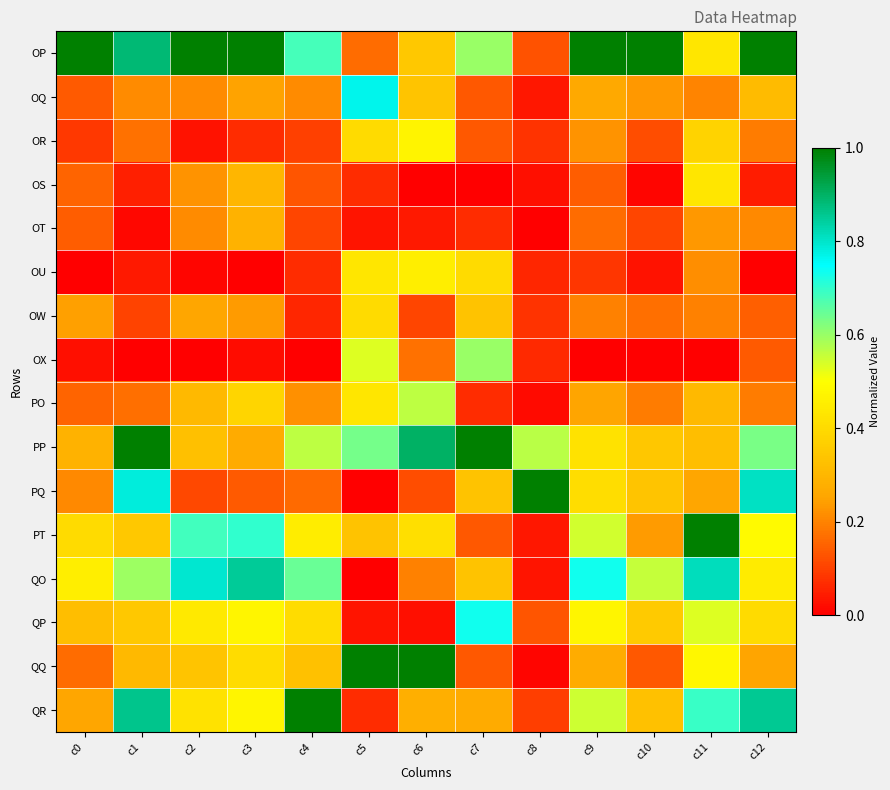

Count the number of data series in this chart.

16